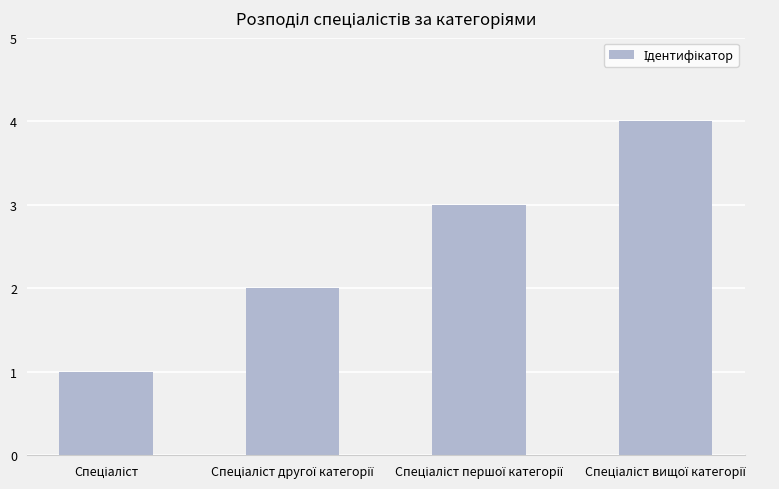

What is the difference between the second highest and minimum values?

2